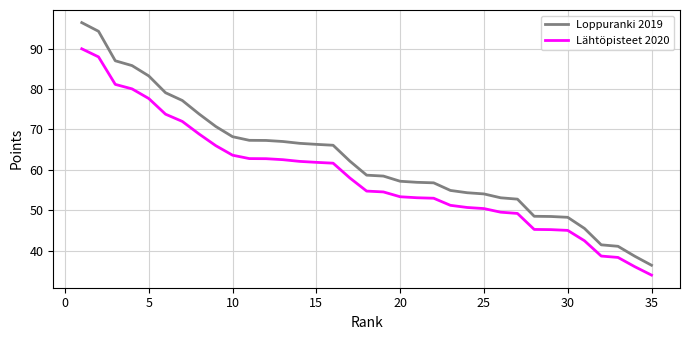

What is the average value of the Loppuranki 2019 series?

62.4